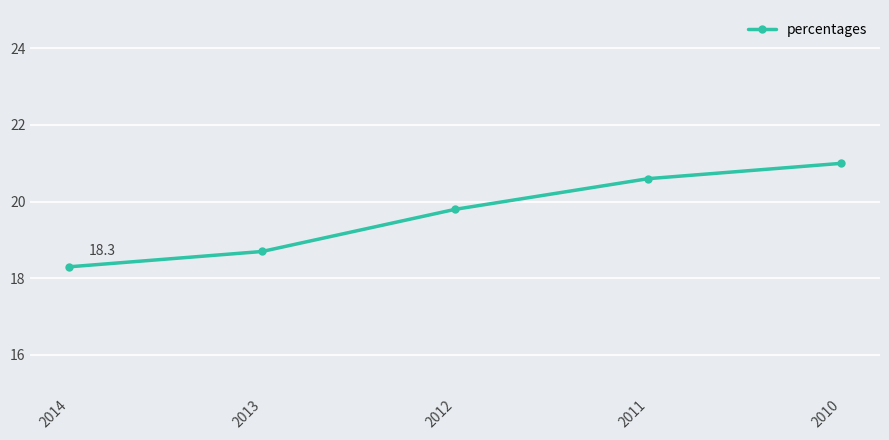

What is the minimum value shown in the chart?

18.3